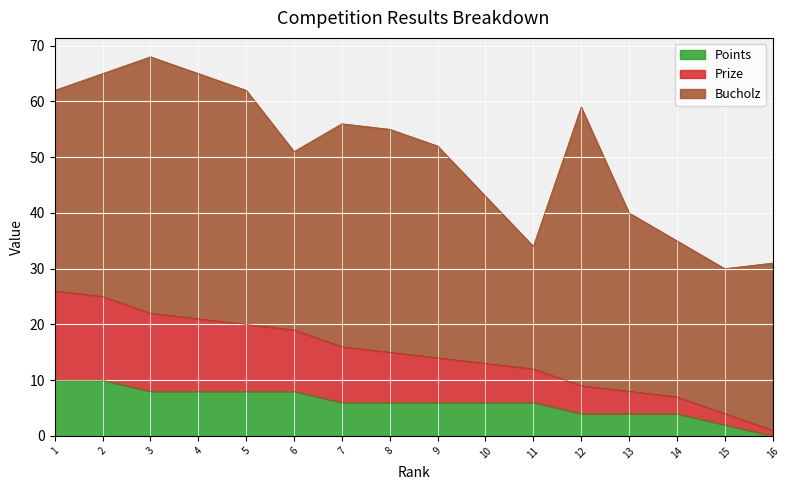

True or false: Points and Prize cross at least once.

False